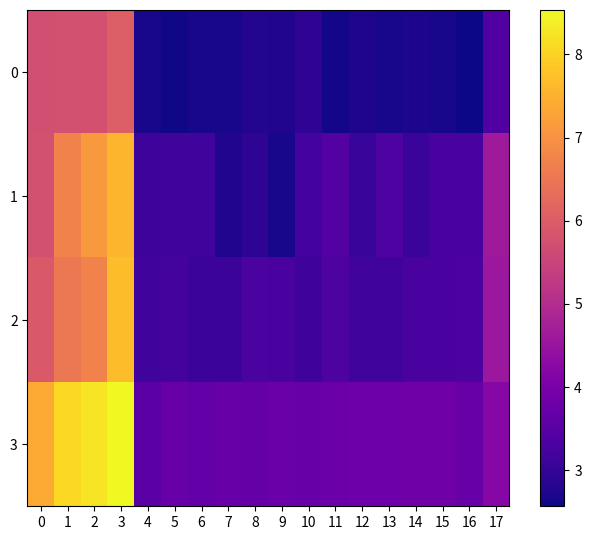

Reading right to left, list all the values displayed in this chart.

0: 17=3.4	16=2.6	15=2.7	14=2.7	13=2.7	12=2.7	11=2.6	10=2.9	9=2.8	8=2.8	7=2.7	6=2.7	5=2.6	4=2.7	3=6.0	2=5.8	1=5.8	0=5.7
1: 17=4.6	16=3.2	15=3.3	14=3.1	13=3.4	12=3.0	11=3.4	10=3.2	9=2.7	8=2.9	7=2.8	6=3.1	5=3.2	4=3.1	3=7.6	2=7.1	1=6.7	0=5.8
2: 17=4.6	16=3.3	15=3.3	14=3.3	13=3.2	12=3.2	11=3.4	10=3.1	9=3.3	8=3.3	7=3.1	6=3.1	5=3.2	4=3.1	3=7.7	2=6.7	1=6.5	0=5.9
3: 17=4.2	16=3.8	15=3.8	14=3.8	13=3.8	12=3.8	11=3.8	10=3.7	9=3.8	8=3.7	7=3.8	6=3.7	5=3.7	4=3.5	3=8.5	2=8.2	1=8.1	0=7.4